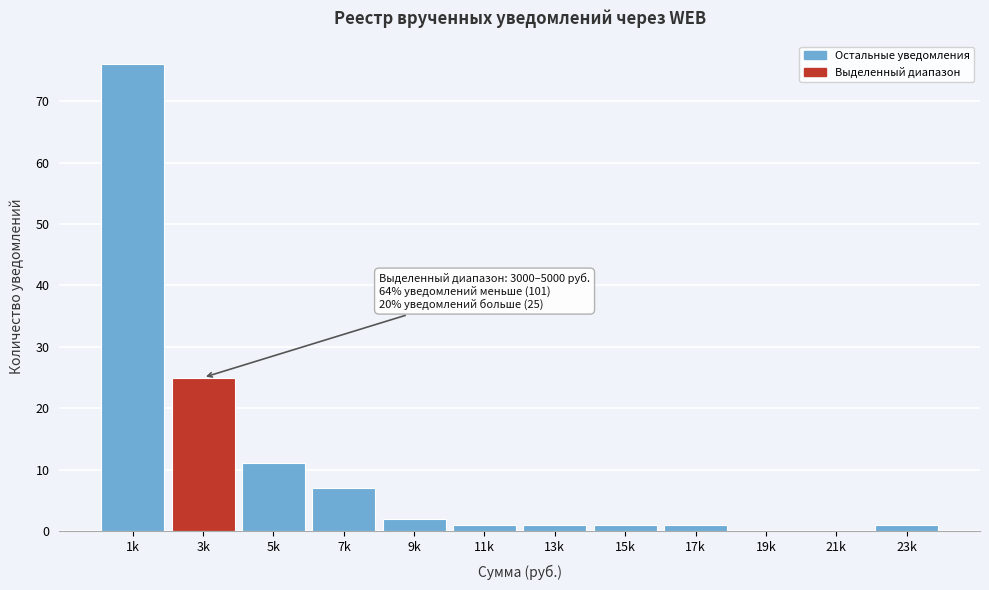

Reading left to right, what are all the values shown in this chart?

1k=76	3k=25	5k=11	7k=7	9k=2	11k=1	13k=1	15k=1	17k=1	19k=0	21k=0	23k=1